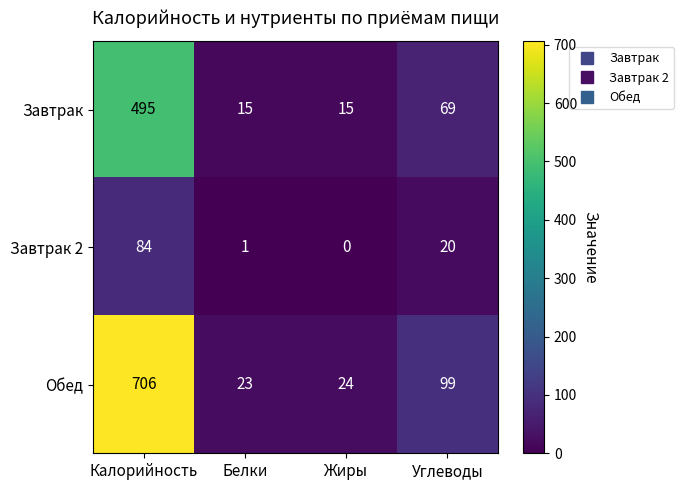

How many categories are shown in the chart?

4